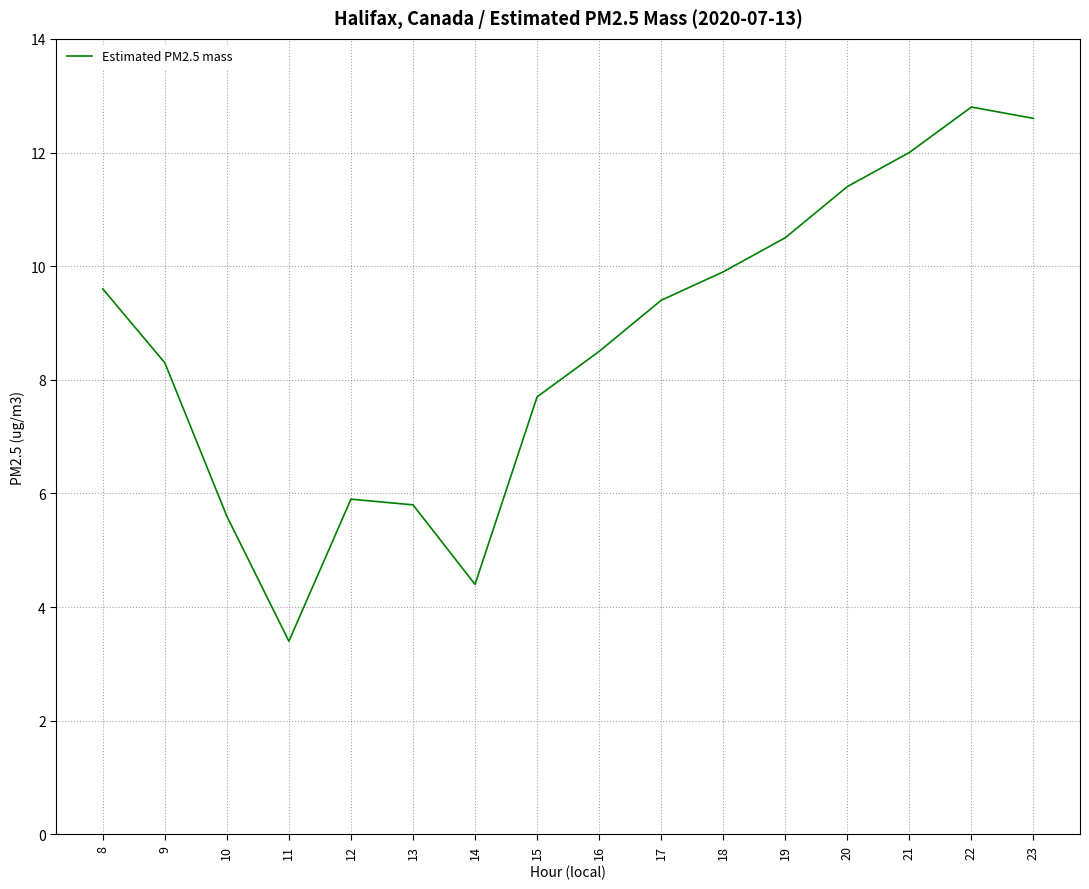

Does the chart have visible grid lines?

Yes